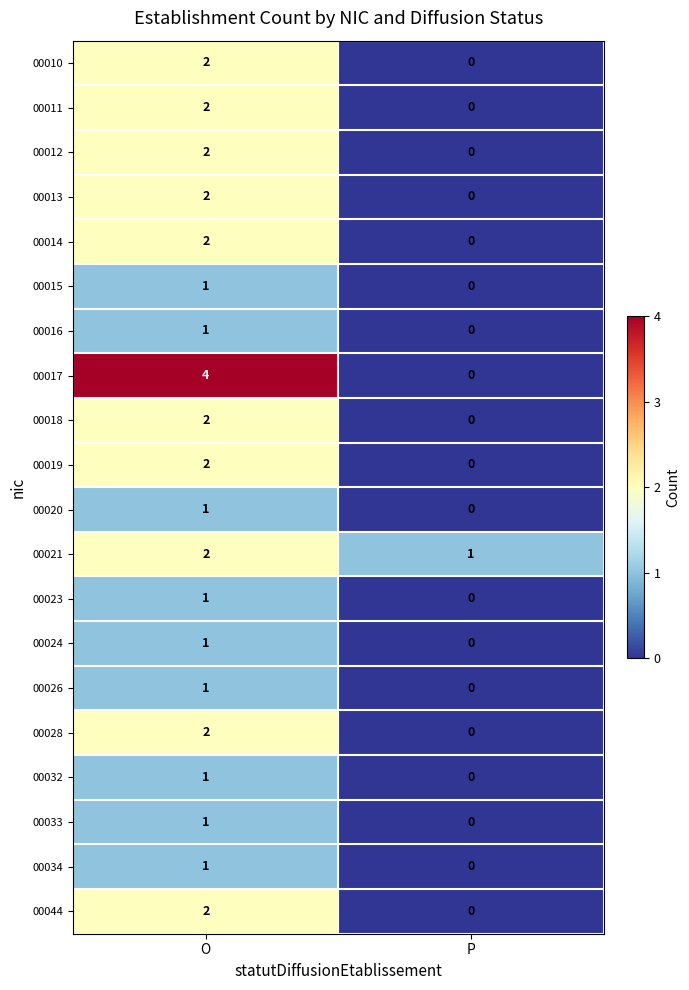

What is the sum of the 00021 values at P and O?

3